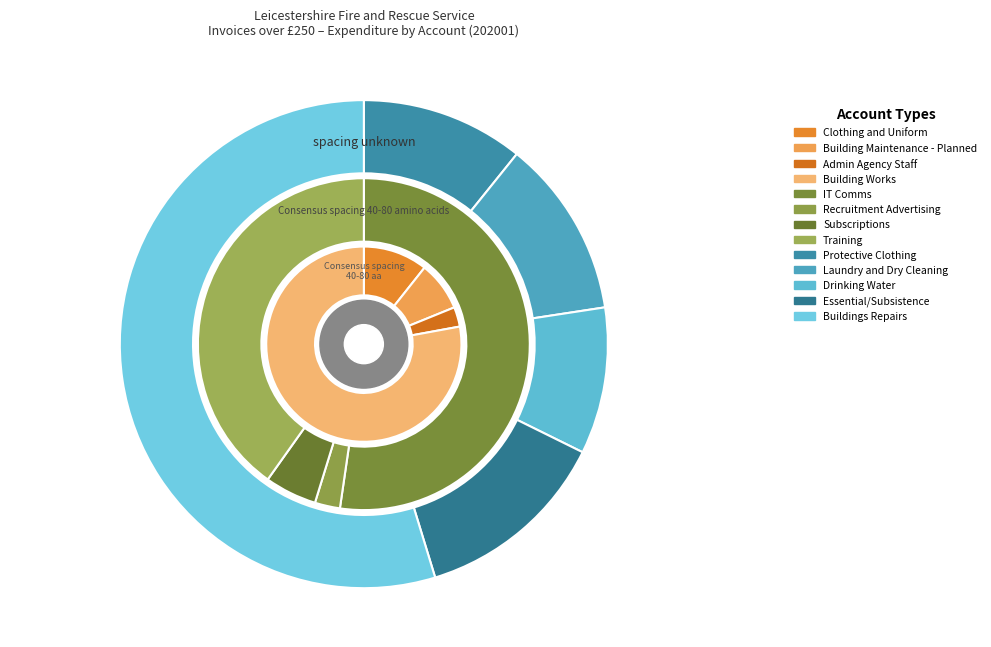

Does Clothing and Uniform represent more than half of the total?

No